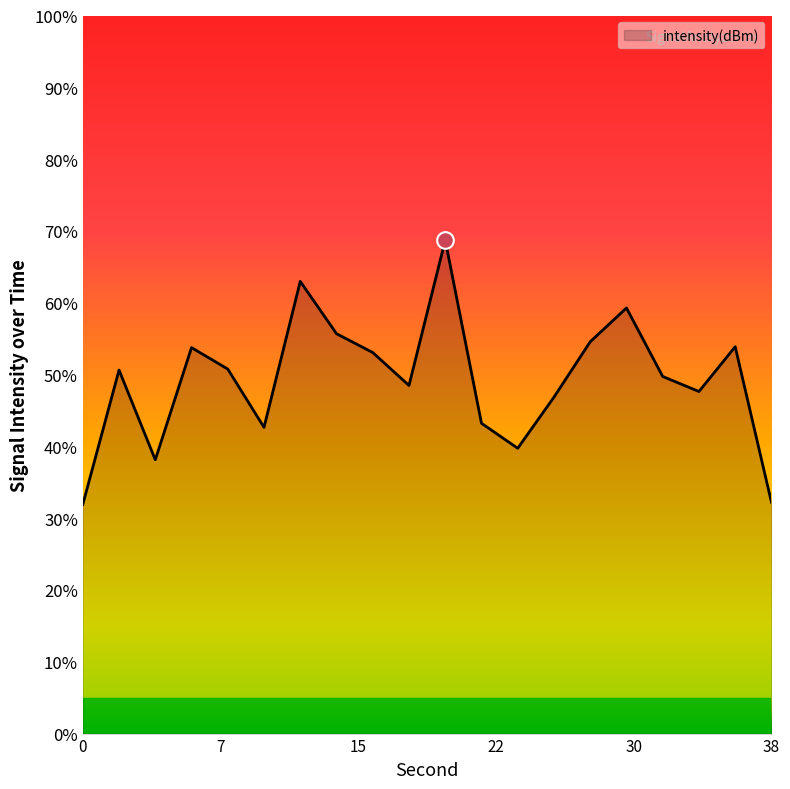

How many categories are shown in the chart?

20